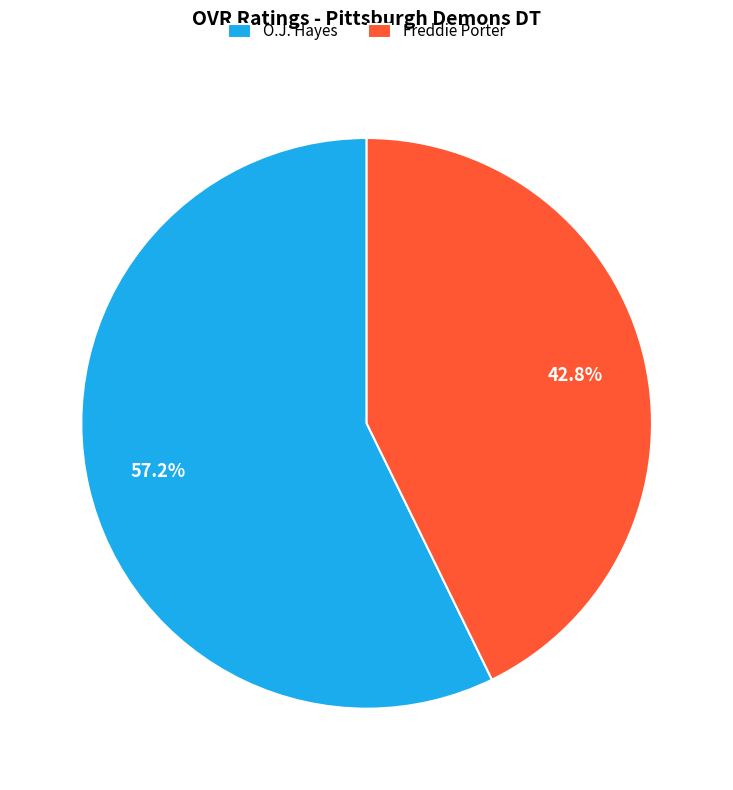

Which category has the biggest portion of the pie?

O.J. Hayes